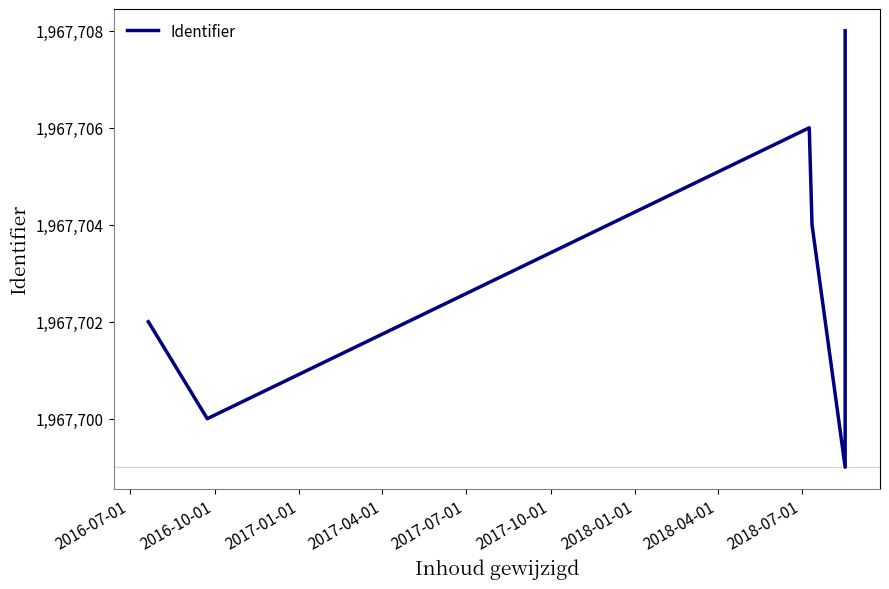

Reading right to left, transcribe all the data shown in this chart.

1967708	1967699	1967704	1967706	1967700	1967702